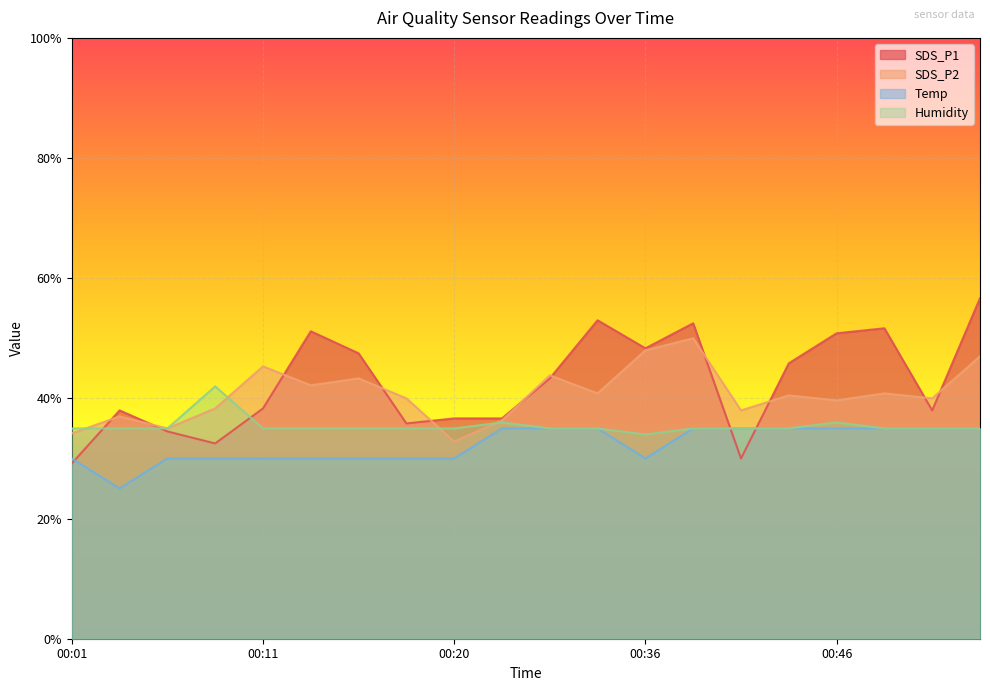

Reading left to right, extract all data points from this chart.

SDS_P1: 00:01=29.2	00:03=38.0	00:06=34.5	00:08=32.5	00:11=38.3	00:13=51.2	00:15=47.5	00:18=35.8	00:20=36.7	00:23=36.7	00:26=43.3	00:34=53.0	00:36=48.3	00:39=52.5	00:41=30.0	00:44=45.8	00:46=50.8	00:49=51.7	00:51=38.0	00:54=56.7
SDS_P2: 00:01=34.2	00:03=37.0	00:06=35.0	00:08=38.3	00:11=45.3	00:13=42.2	00:15=43.3	00:18=40.0	00:20=32.8	00:23=36.3	00:26=43.8	00:34=40.8	00:36=48.0	00:39=50.0	00:41=38.0	00:44=40.5	00:46=39.7	00:49=40.8	00:51=40.0	00:54=47.0
Temp: 00:01=30.0	00:03=25.0	00:06=30.0	00:08=30.0	00:11=30.0	00:13=30.0	00:15=30.0	00:18=30.0	00:20=30.0	00:23=35.0	00:26=35.0	00:34=35.0	00:36=30.0	00:39=35.0	00:41=35.0	00:44=35.0	00:46=35.0	00:49=35.0	00:51=35.0	00:54=35.0
Humidity: 00:01=35.0	00:03=35.0	00:06=35.0	00:08=42.0	00:11=35.0	00:13=35.0	00:15=35.0	00:18=35.0	00:20=35.0	00:23=36.0	00:26=35.0	00:34=35.0	00:36=34.0	00:39=35.0	00:41=35.0	00:44=35.0	00:46=36.0	00:49=35.0	00:51=35.0	00:54=35.0